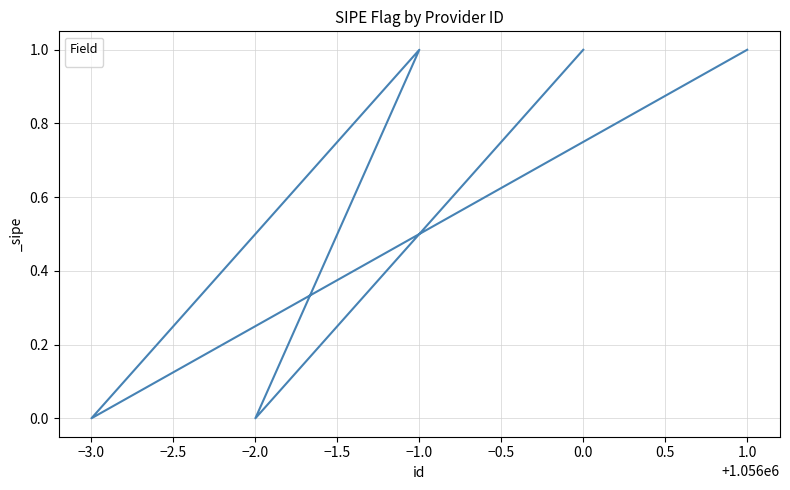

Does the chart display data point markers on the line(s)?

No